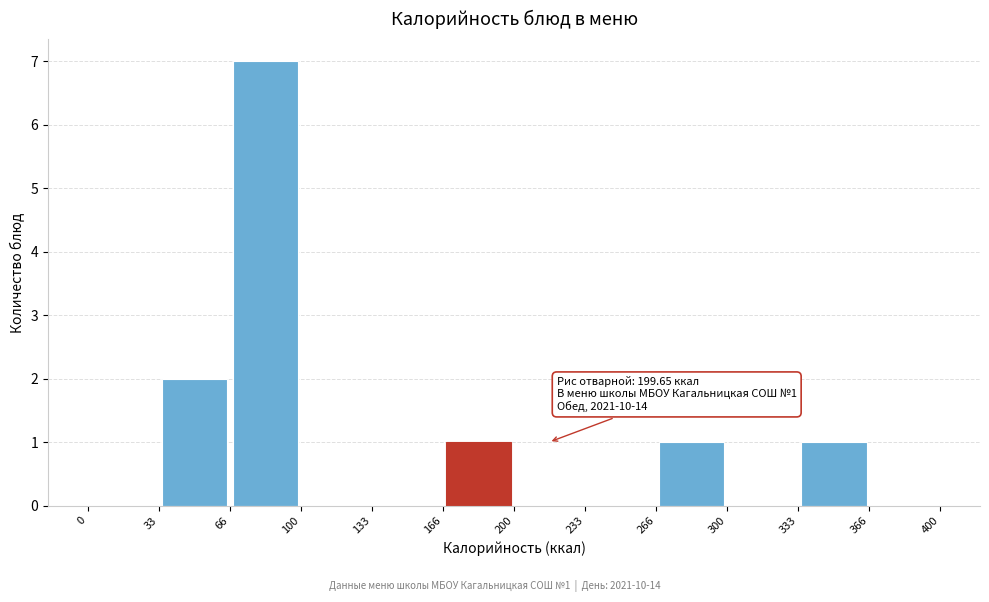

Which range on the x-axis has the tallest bar?

66 to 100